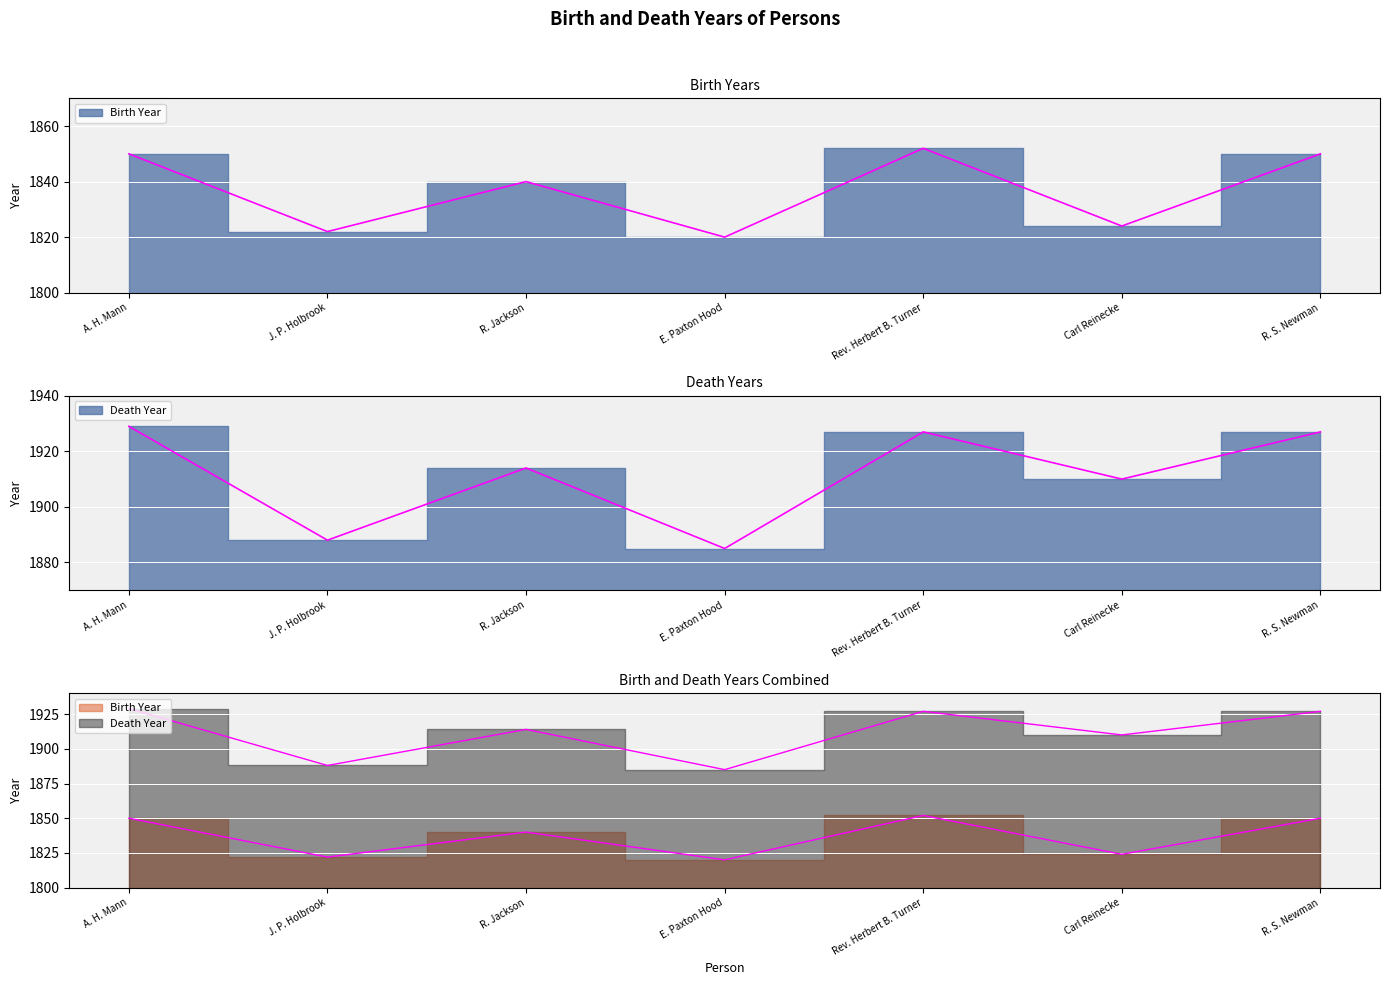

What are all the series names shown in the legend?

Birth Year, Death Year